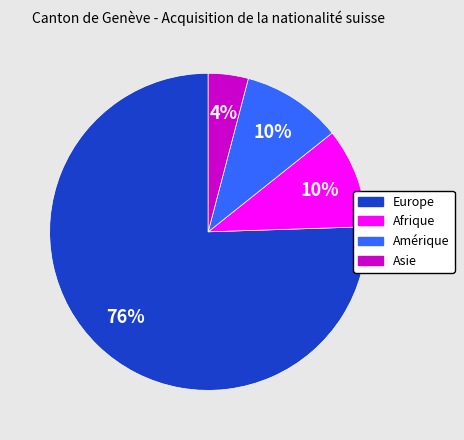

To the nearest percent, what portion does Amérique represent?

10%